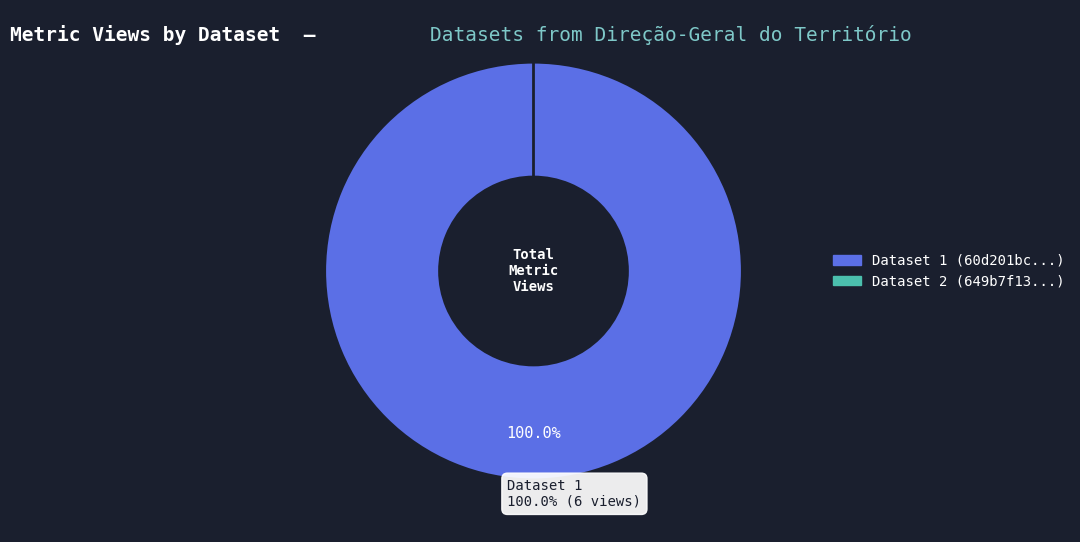

True or false: 649b7f13078190f8a4e7718a accounts for 0% of the total.

True